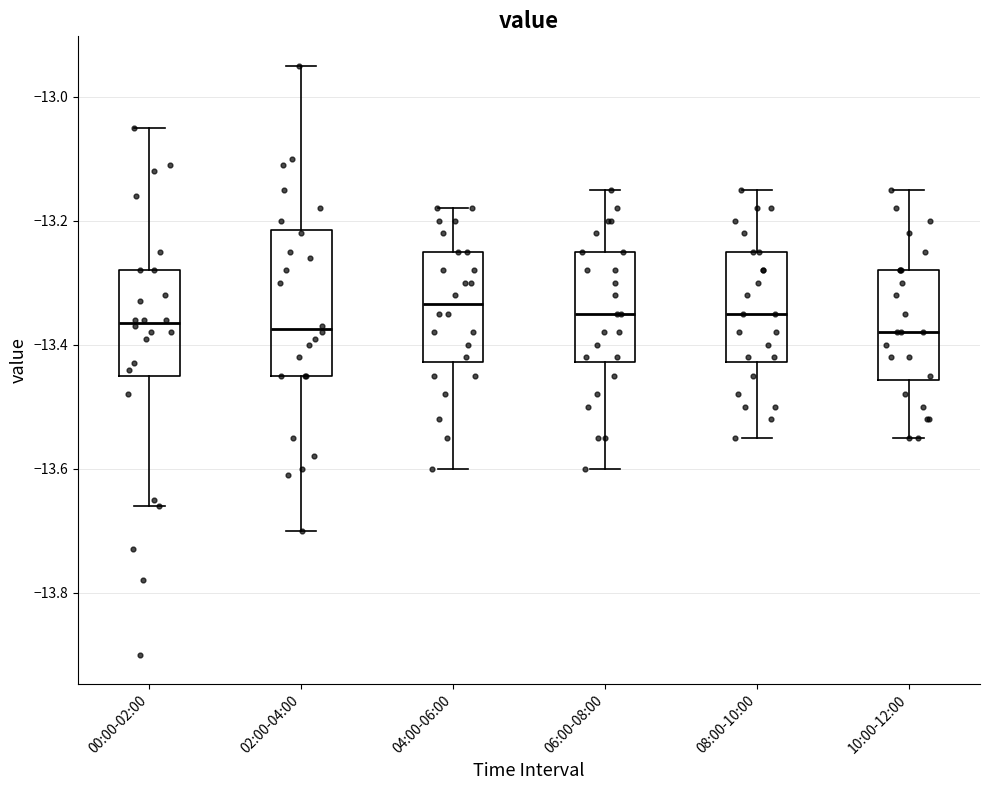

Reading left to right, read every box against the y-axis: the position of its median line, the range the box covers, and the ends of its whiskers. The values are not printed on the chart, so give them approximately, as read against the axis.

00:00-02:00: median -13.36, box -13.44 to -13.28, whiskers -13.66 to -13.04
02:00-04:00: median -13.38, box -13.44 to -13.22, whiskers -13.70 to -12.94
04:00-06:00: median -13.34, box -13.42 to -13.24, whiskers -13.60 to -13.18
06:00-08:00: median -13.34, box -13.42 to -13.24, whiskers -13.60 to -13.14
08:00-10:00: median -13.34, box -13.42 to -13.24, whiskers -13.54 to -13.14
10:00-12:00: median -13.38, box -13.46 to -13.28, whiskers -13.54 to -13.14